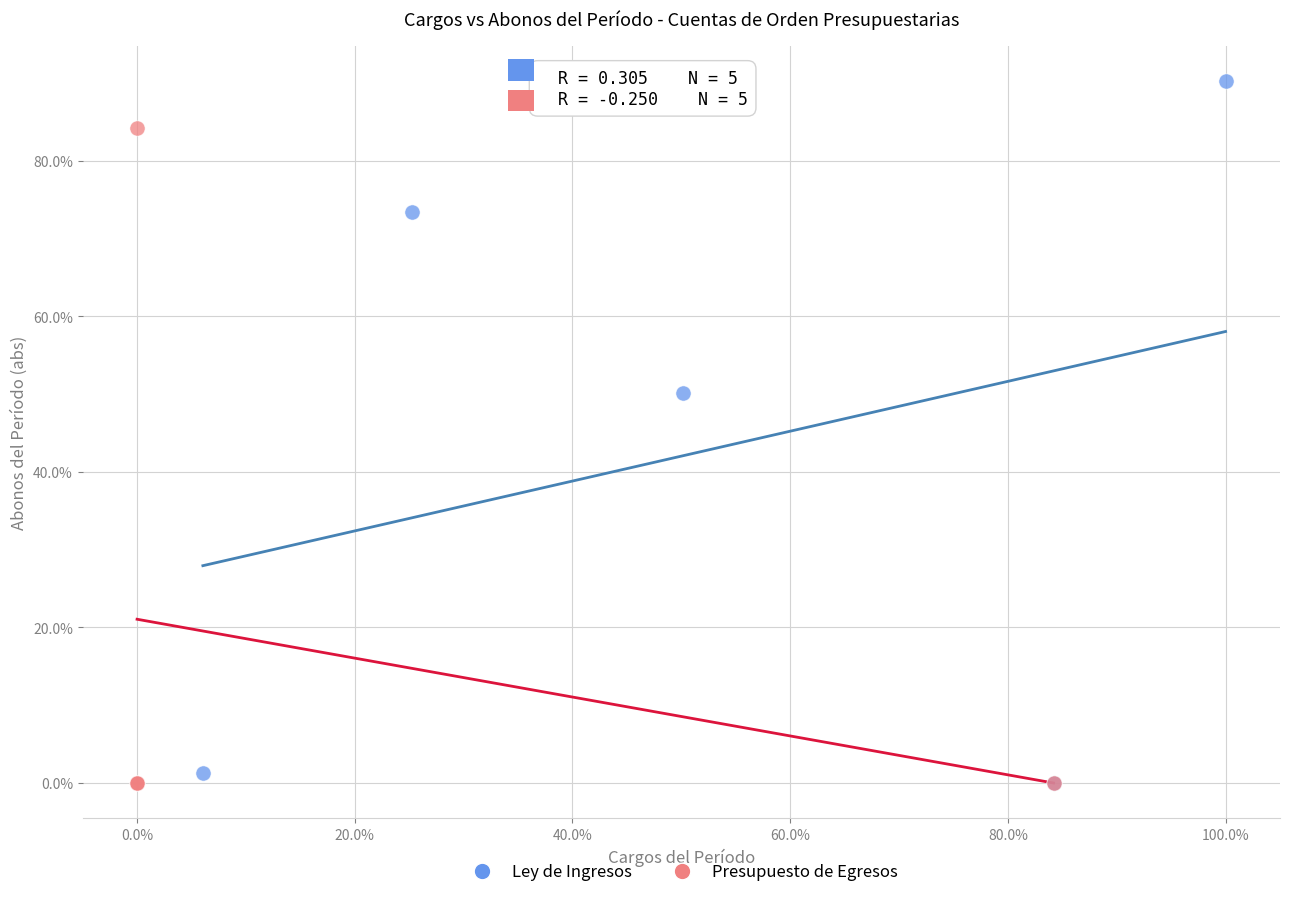

Which series contains the highest Y value?

Ley de Ingresos